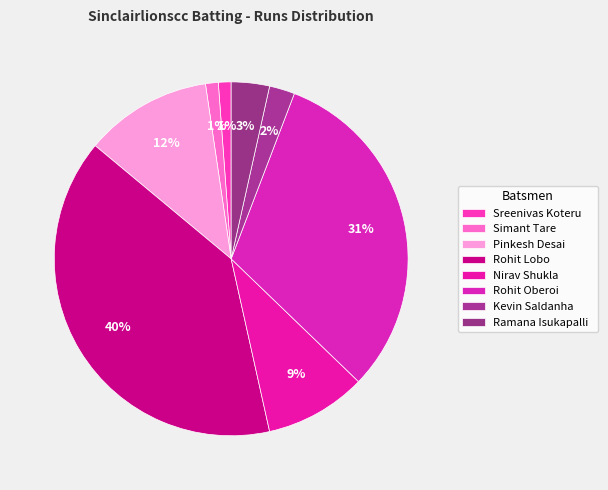

True or false: Rohit Lobo accounts for 29% of the total.

False